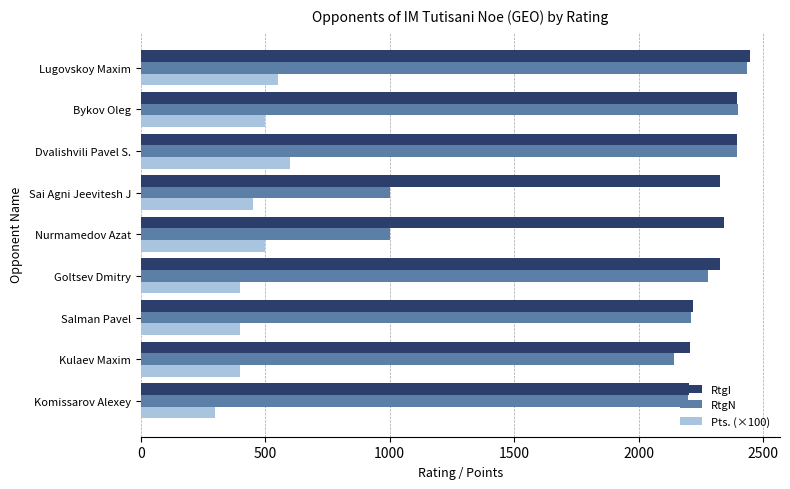

List the series in order of their overall mean, highest first.

RtgI, RtgN, Pts. (×100)